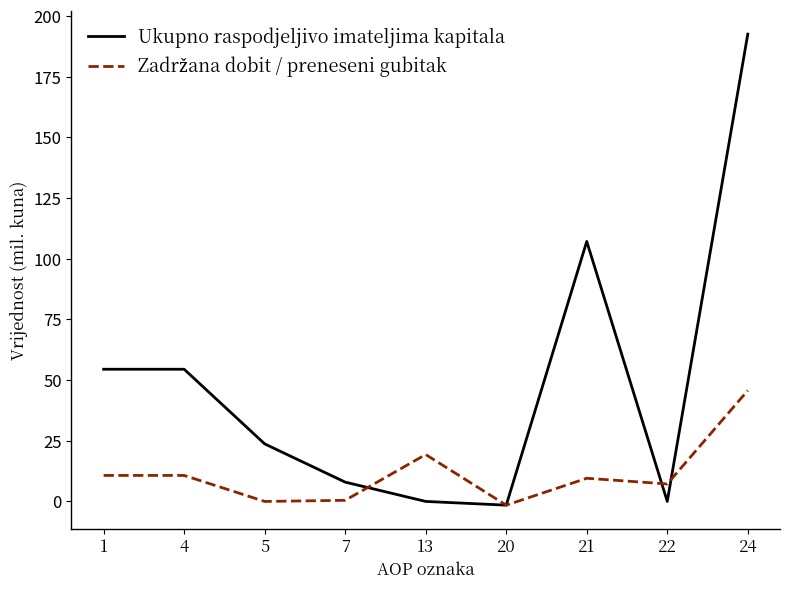

At which label does Ukupno raspodjeljivo imateljima kapitala reach its peak?

24